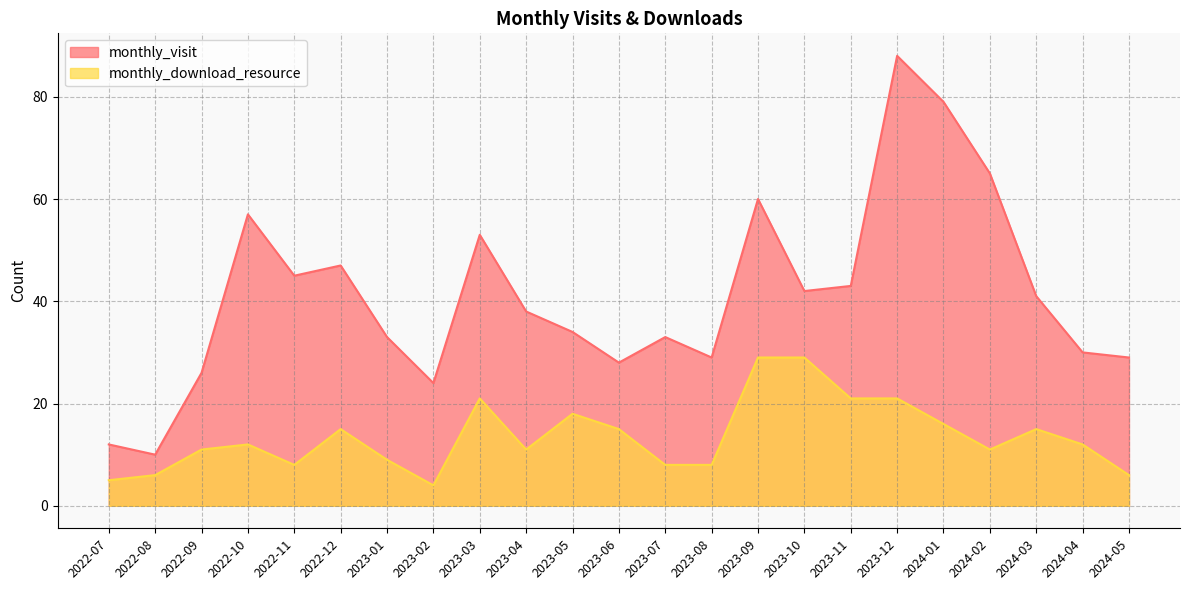

What is the difference between the second highest and second lowest values in the monthly_visit series?

67